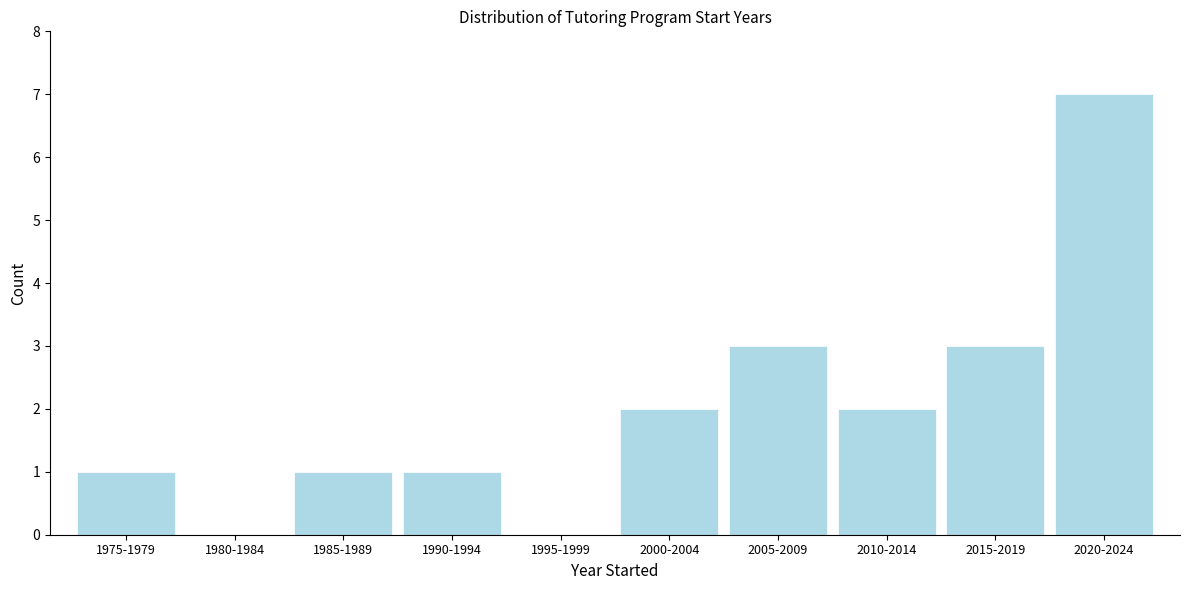

Reading left to right, extract all data points from this chart.

1975-1979=1	1980-1984=0	1985-1989=1	1990-1994=1	1995-1999=0	2000-2004=2	2005-2009=3	2010-2014=2	2015-2019=3	2020-2024=7